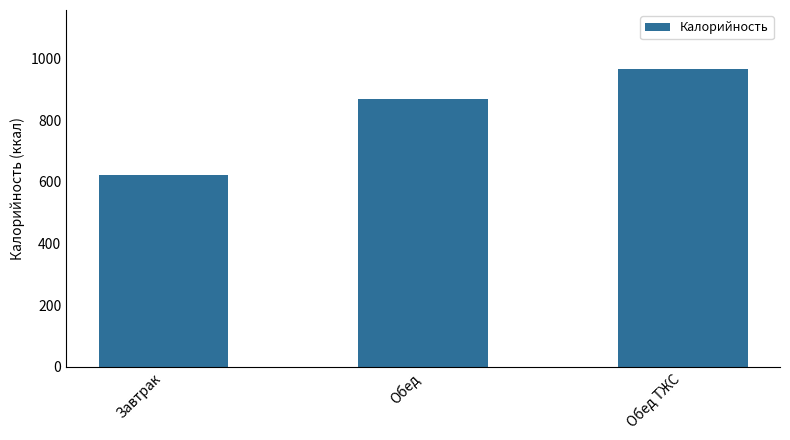

The chart shows a value of 1484.4 at Обед. True or false?

False